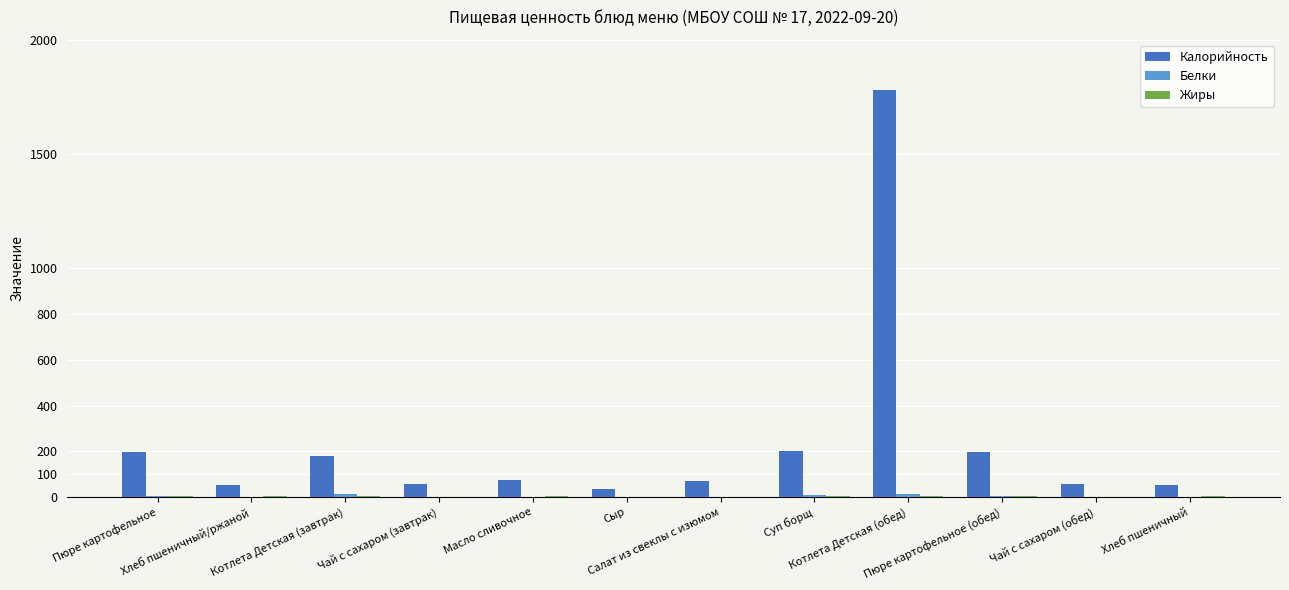

What is the maximum value shown in the chart?

1777.9